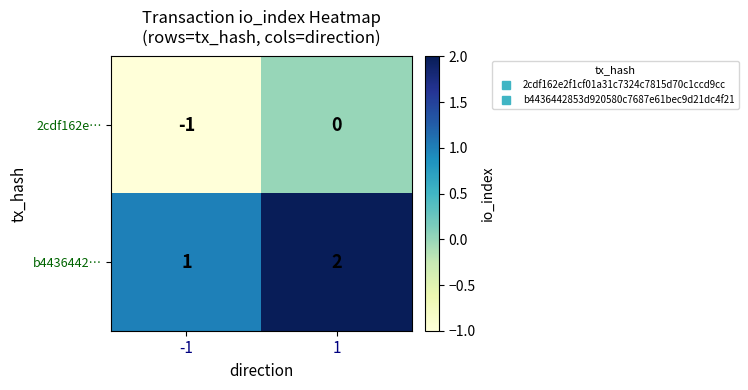

What is the sum of all b4436442… values?

3